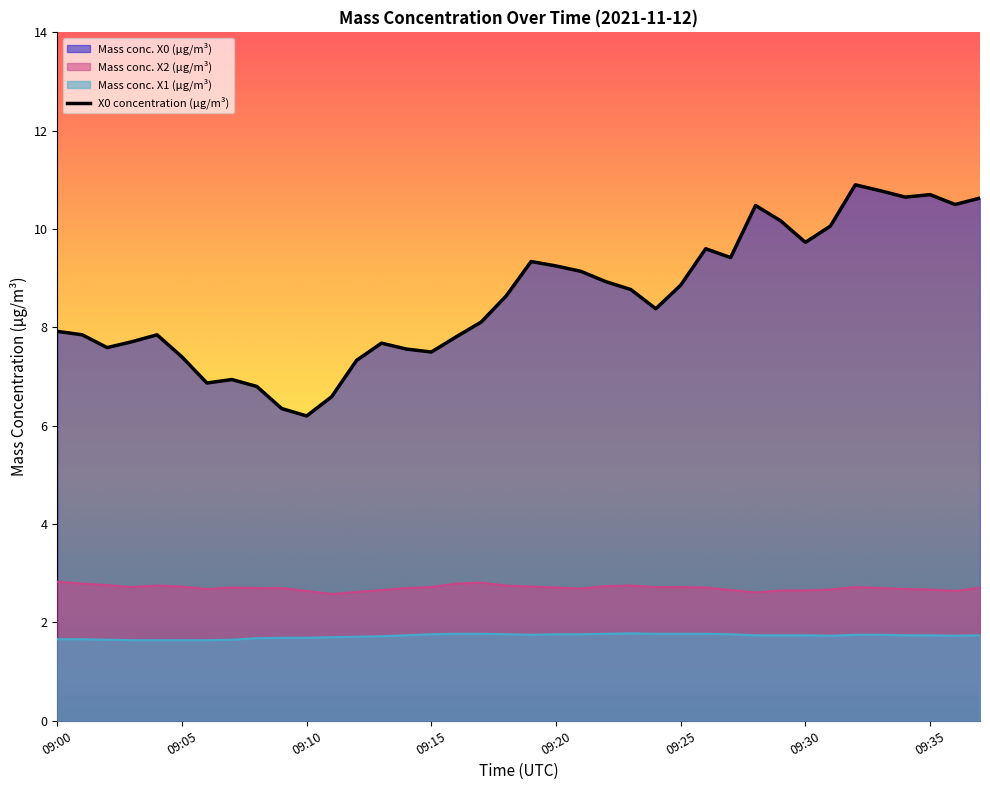

Count the X1_M11 (μg/m³) values in the range 1 to 2.

38